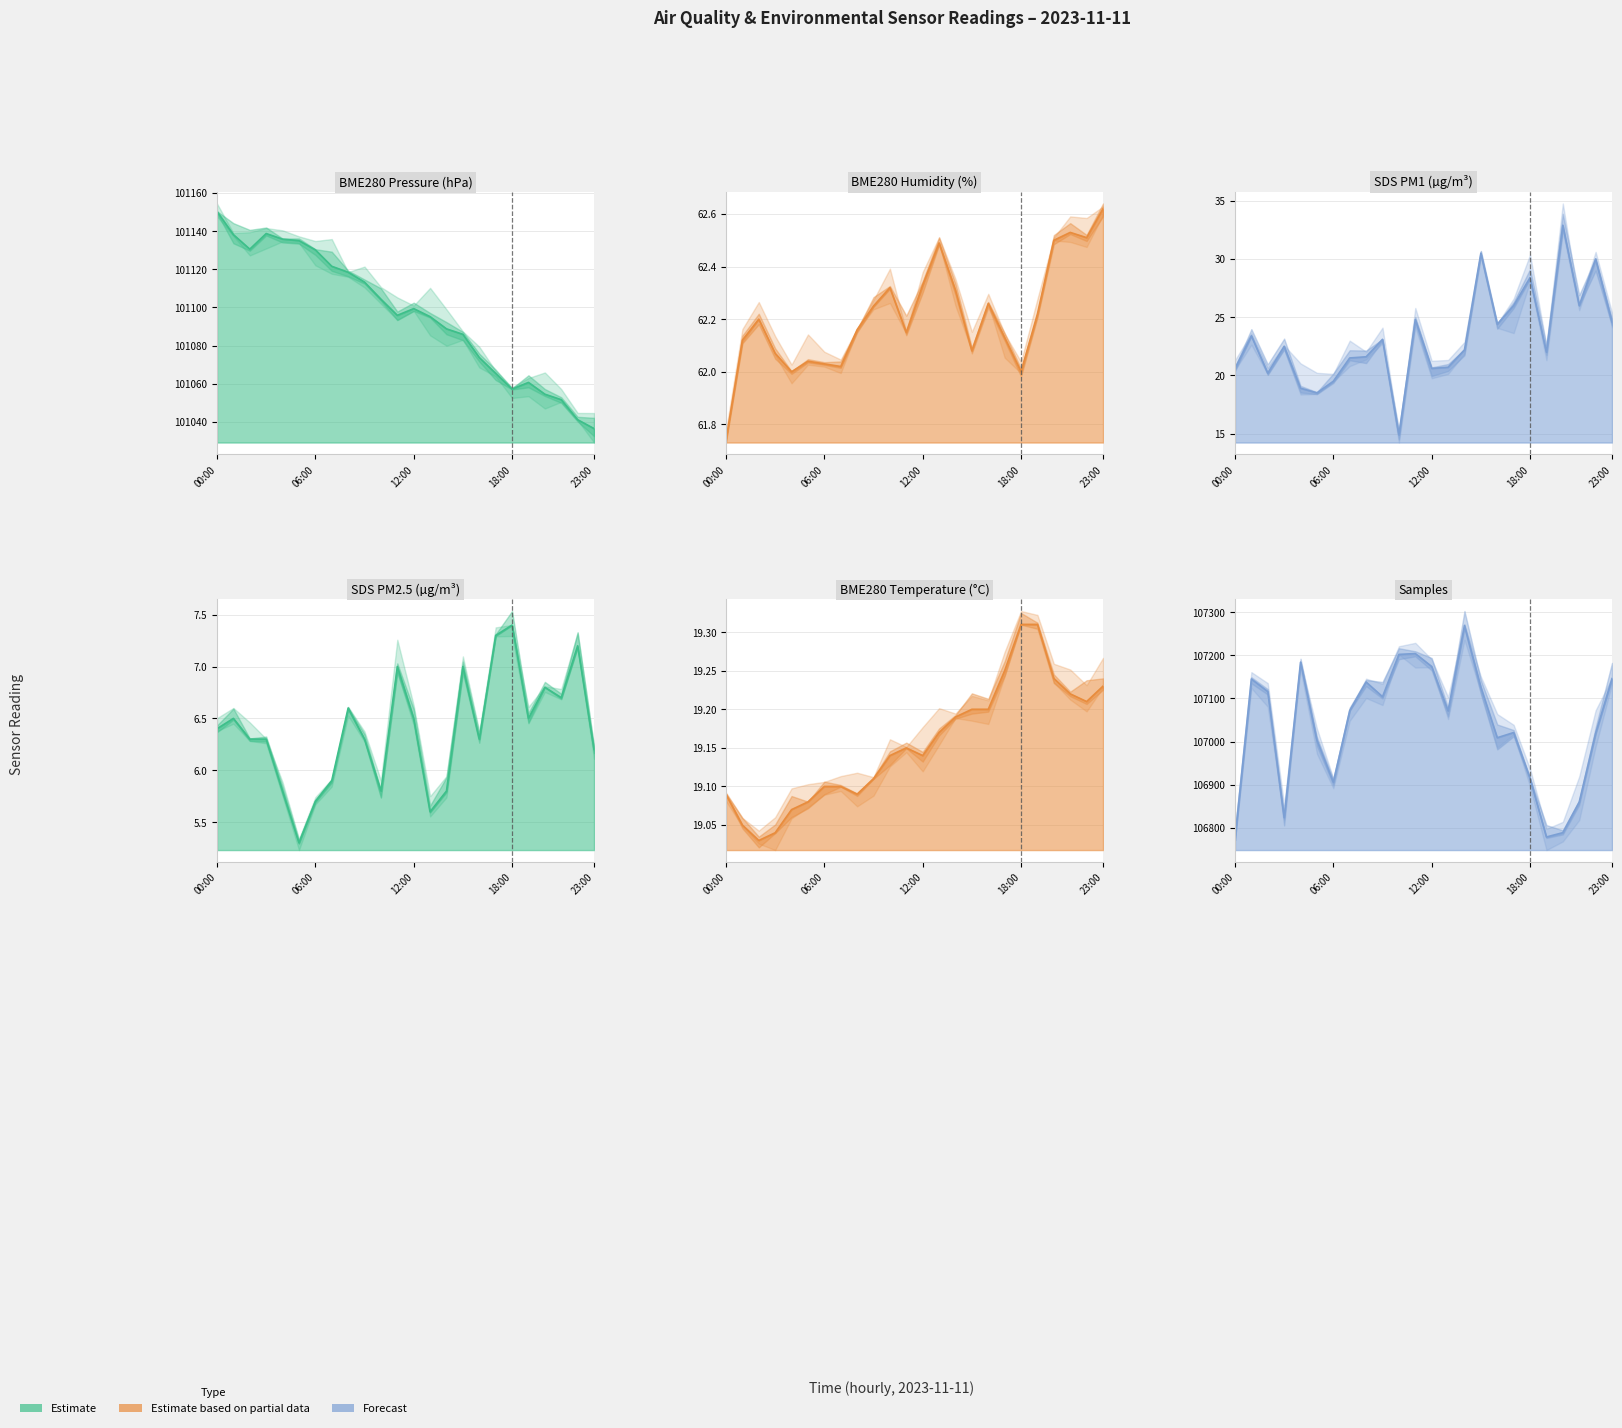

Reading left to right, transcribe all the data shown in this chart.

BME280_pressure: 101150.3	101138.2	101130.6	101138.7	101135.8	101135.0	101130.2	101121.6	101118.5	101113.3	101104.3	101095.9	101099.4	101095.2	101088.8	101085.9	101073.7	101065.4	101057.2	101060.7	101054.5	101051.6	101041.1	101036.5
BME280_humidity: 61.7	62.1	62.2	62.1	62.0	62.0	62.0	62.0	62.2	62.2	62.3	62.1	62.3	62.5	62.3	62.1	62.3	62.1	62.0	62.2	62.5	62.5	62.5	62.6
SDS_P1: 20.6	23.4	20.2	22.5	18.9	18.5	19.5	21.5	21.6	23.1	14.9	24.8	20.6	20.7	22.2	30.5	24.4	26.0	28.4	22.0	32.9	26.0	30.0	24.6
SDS_P2: 6.4	6.5	6.3	6.3	5.8	5.3	5.7	5.9	6.6	6.3	5.8	7.0	6.5	5.6	5.8	7.0	6.3	7.3	7.4	6.5	6.8	6.7	7.2	6.2
BME280_temperature: 19.1	19.1	19.0	19.0	19.1	19.1	19.1	19.1	19.1	19.1	19.1	19.1	19.1	19.2	19.2	19.2	19.2	19.2	19.3	19.3	19.2	19.2	19.2	19.2
Samples: 106774.0	107145.0	107116.0	106824.0	107184.0	107003.0	106906.0	107072.0	107138.0	107104.0	107202.0	107204.0	107174.0	107071.0	107269.0	107126.0	107009.0	107021.0	106915.0	106779.0	106789.0	106860.0	107019.0	107146.0